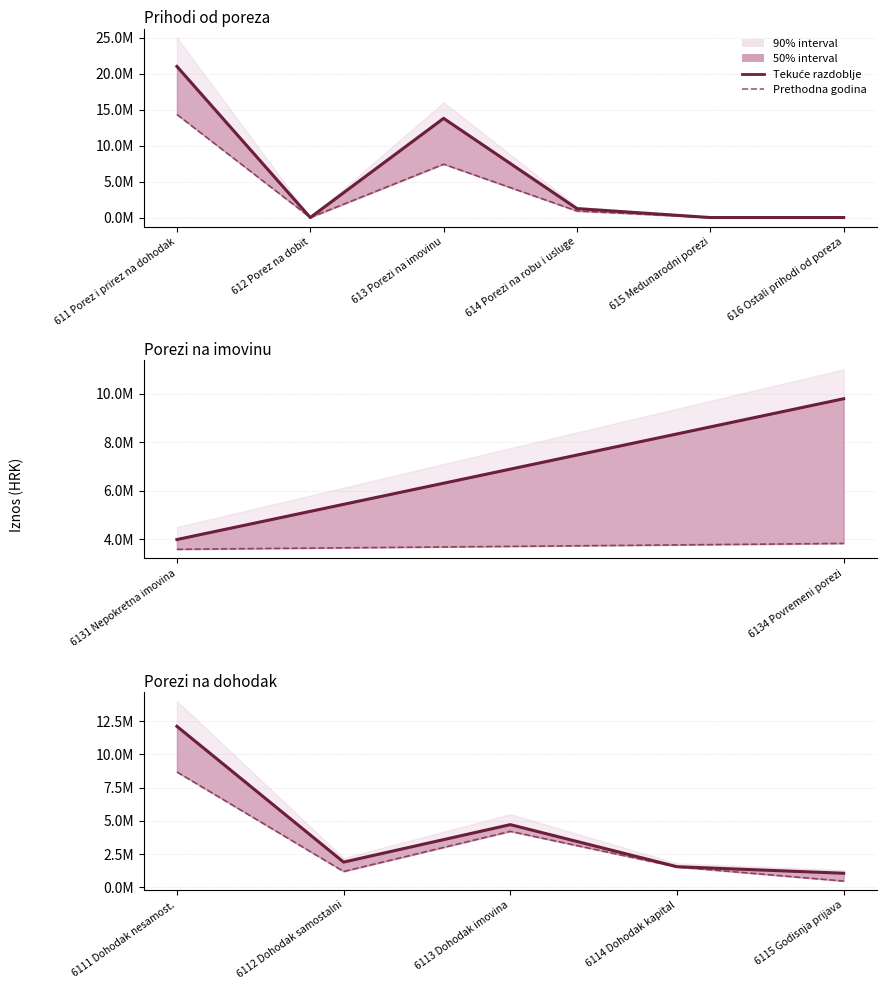

True or false: Tekuće razdoblje has a value of 1201911 at 6112 Dohodak samostalni.

False